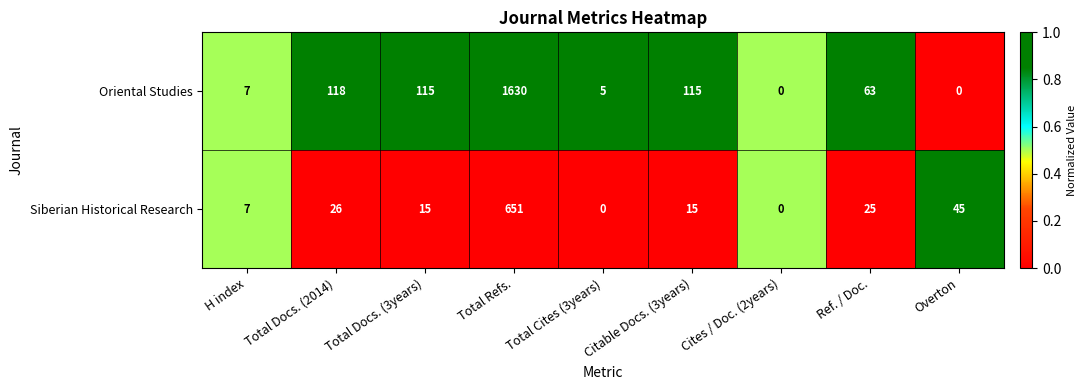

Rank the series by their average value, from highest to lowest.

Oriental Studies, Siberian Historical Research